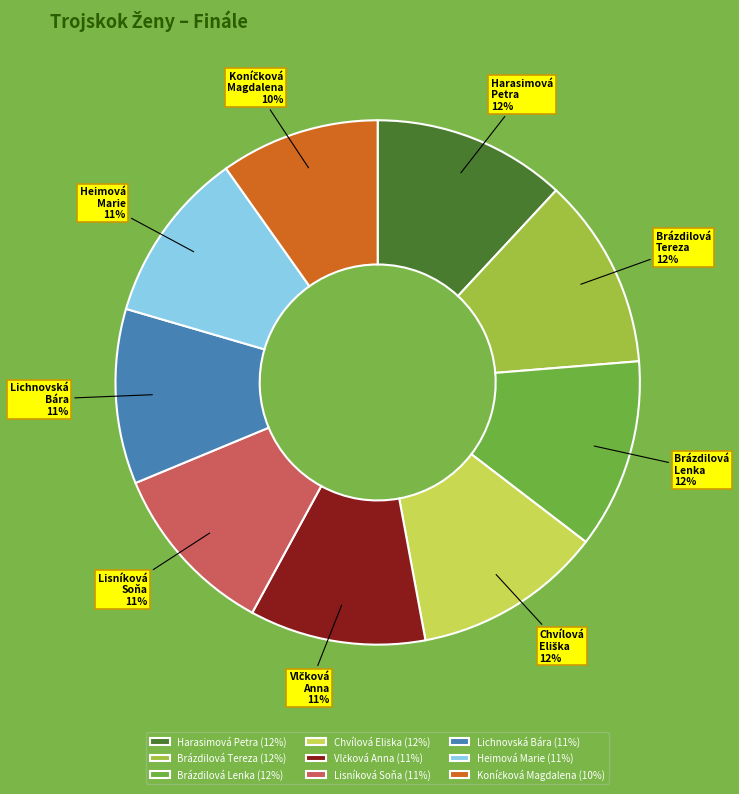

Does any single category account for the majority?

No